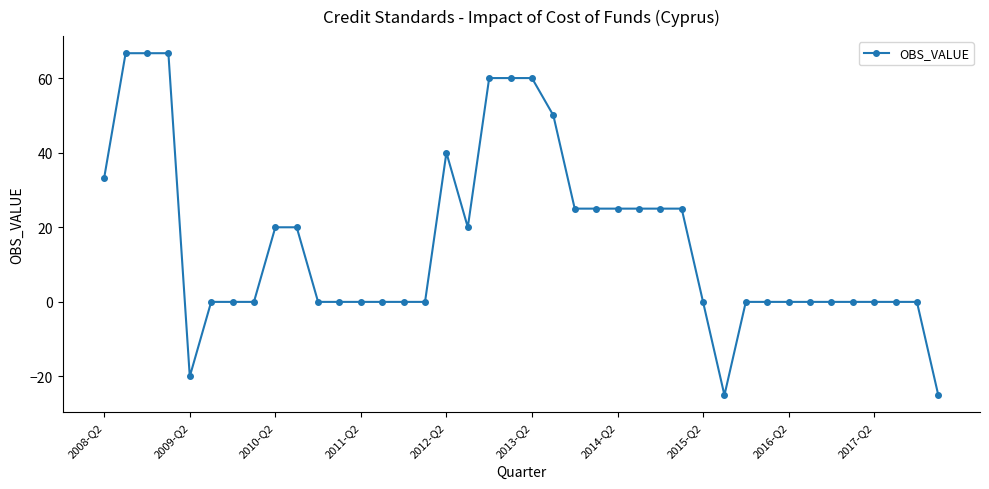

True or false: there are more than 0 points higher than both neighbors.

True